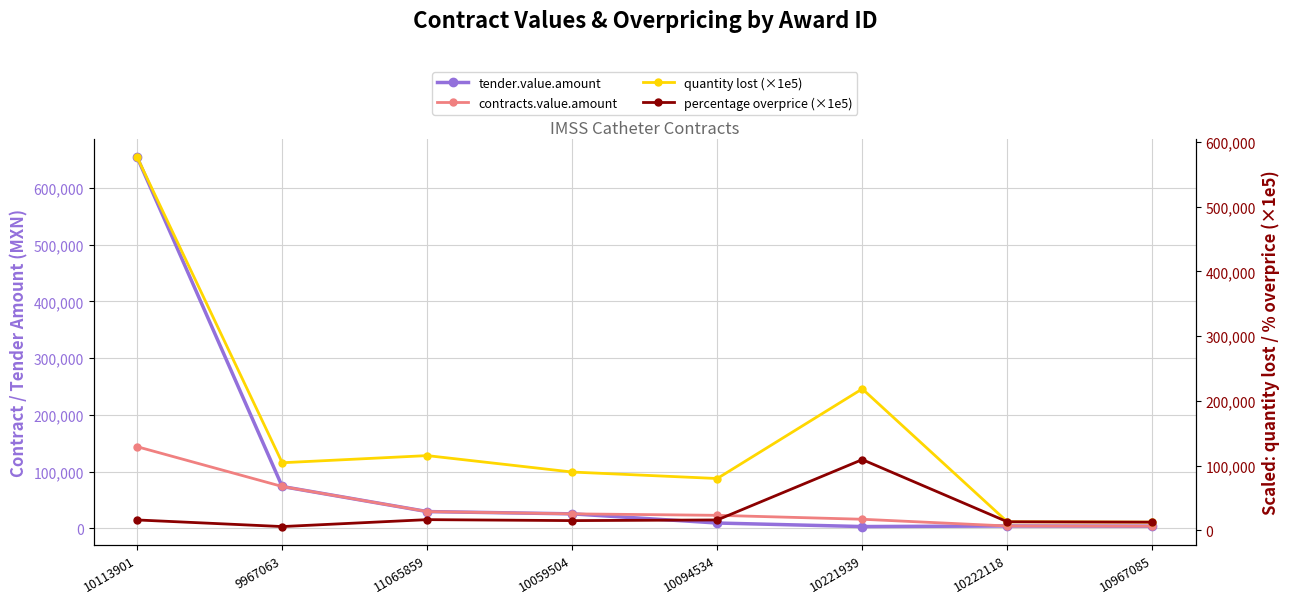

How many lines are shown in the chart?

4